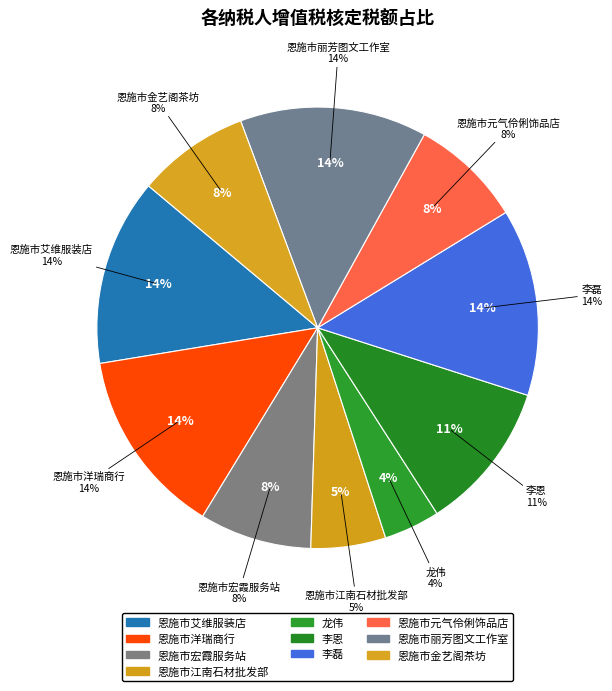

Which category has the biggest portion of the pie?

恩施市艾维服装店